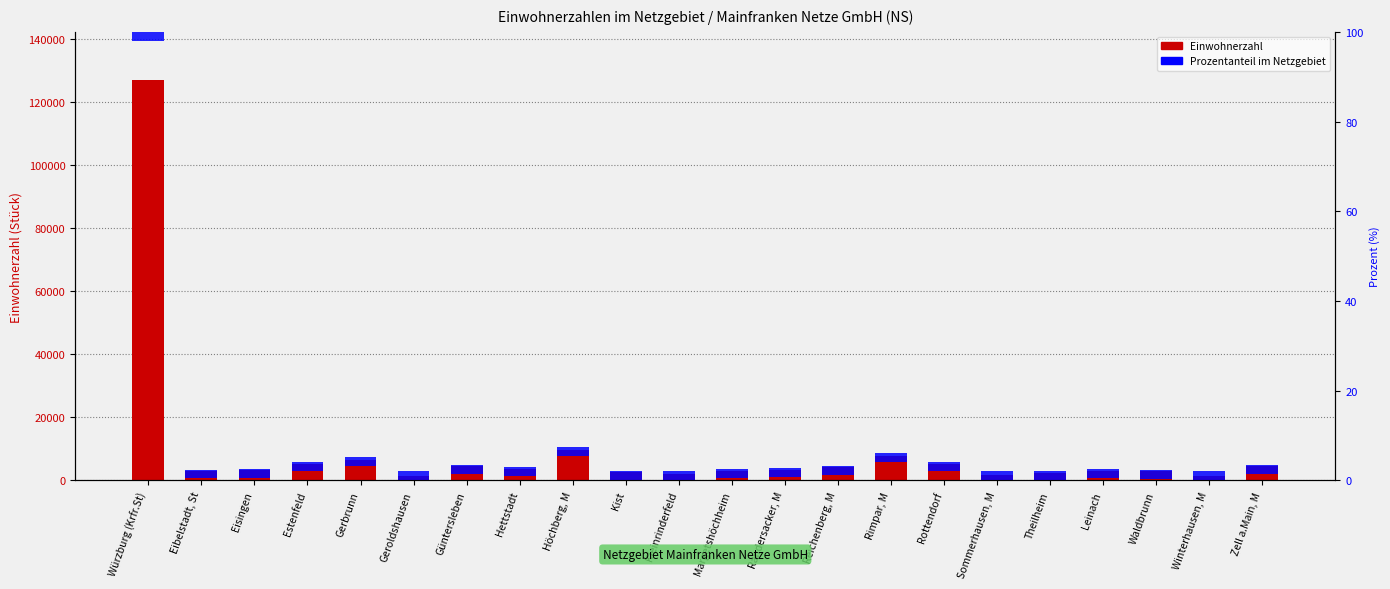

How many series are shown in this chart?

2